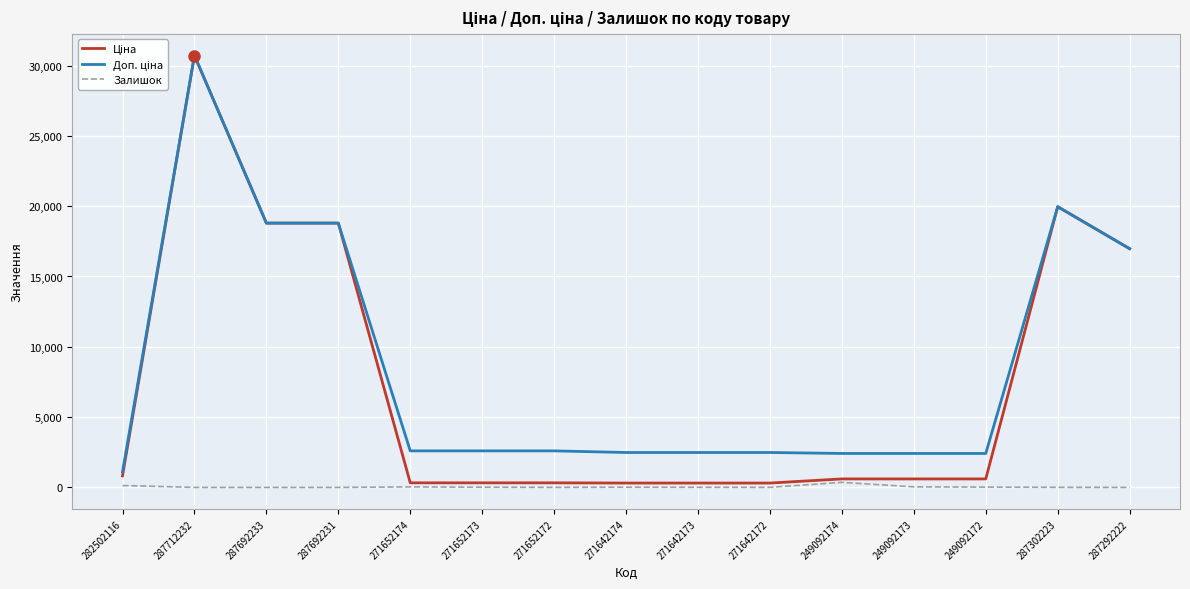

True or false: Залишок has a value of 135.0 at 282502116.

True